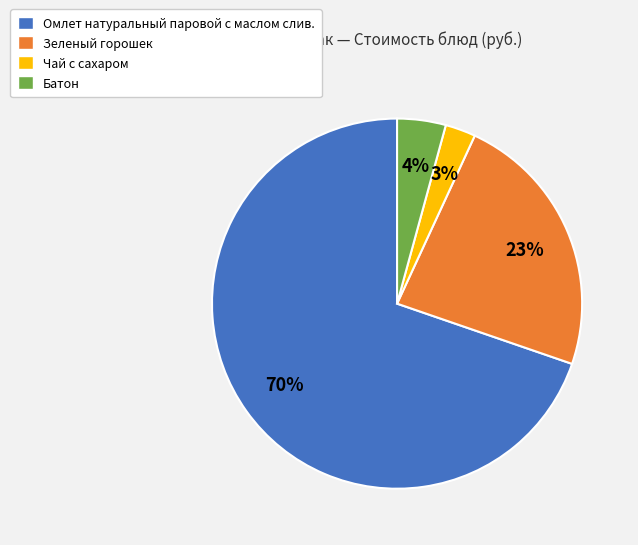

What is the largest slice in the pie chart?

Омлет натуральный паровой с маслом слив.